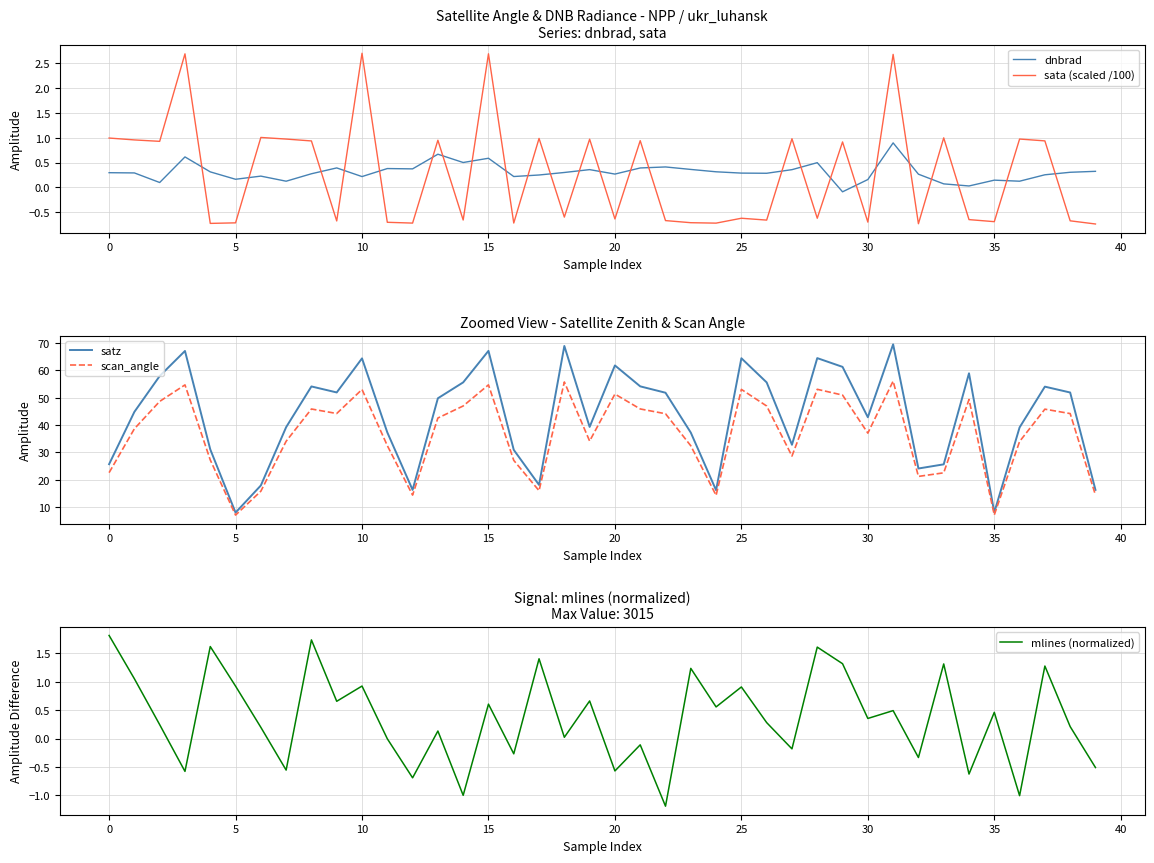

The sata (scaled /100) series shows -1.0 at 5. True or false?

False